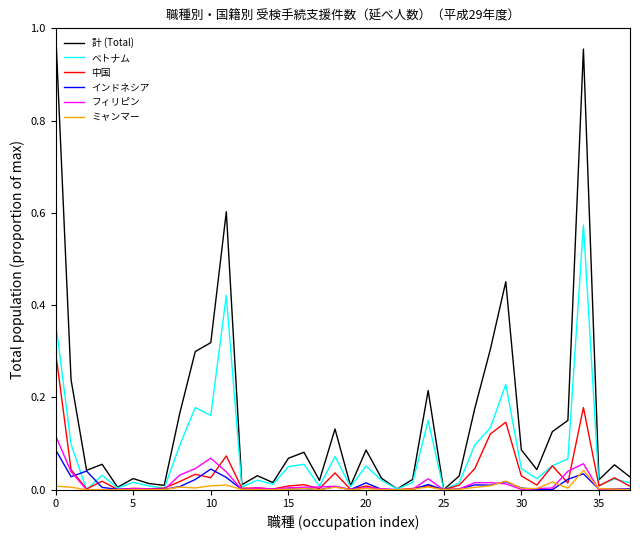

Which series has the largest total across all categories?

計 (Total)